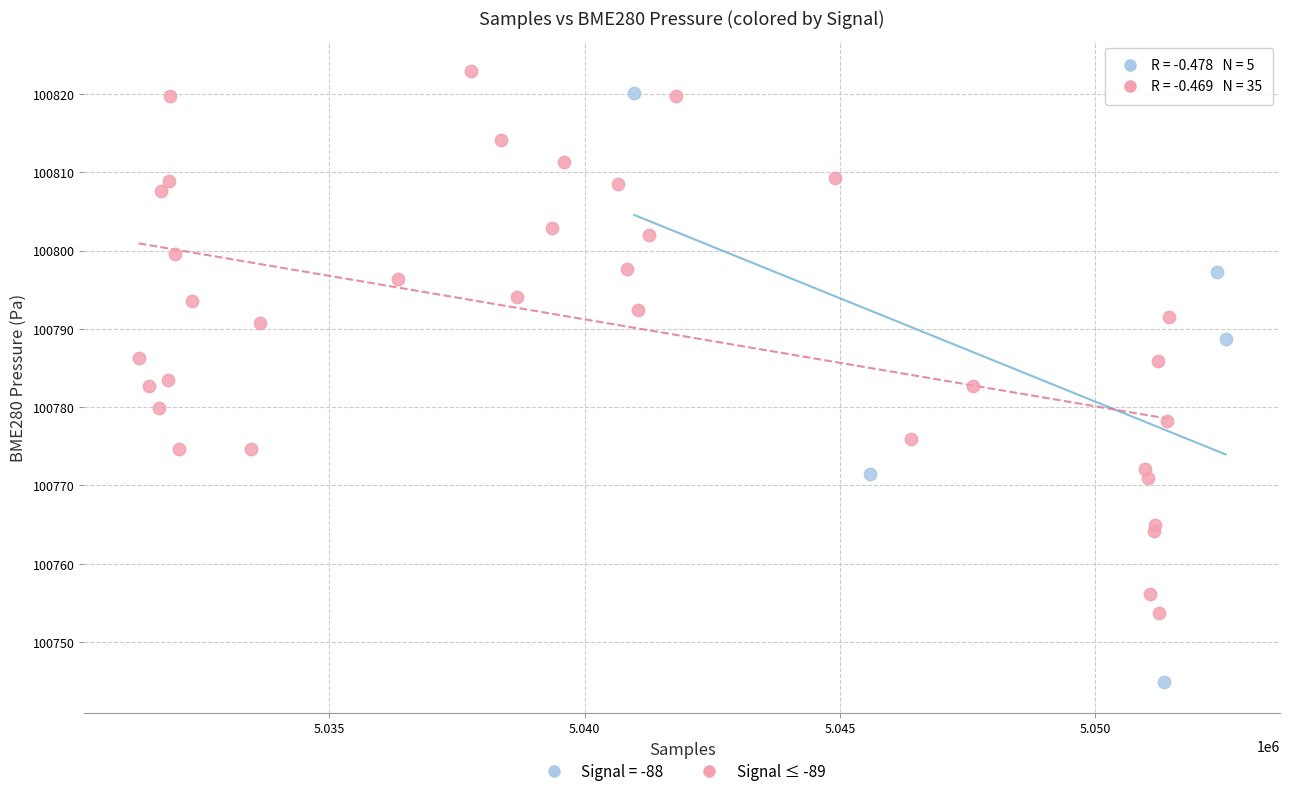

Which series contains the lowest Y value?

Signal = -88